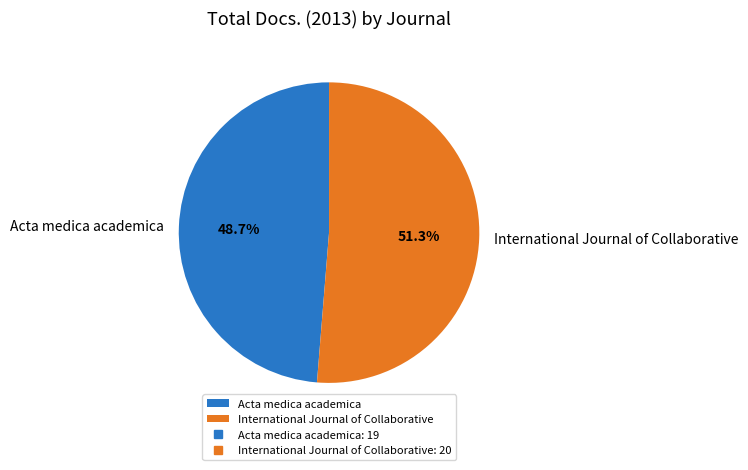

Which category has the biggest portion of the pie?

International Journal of Collaborative